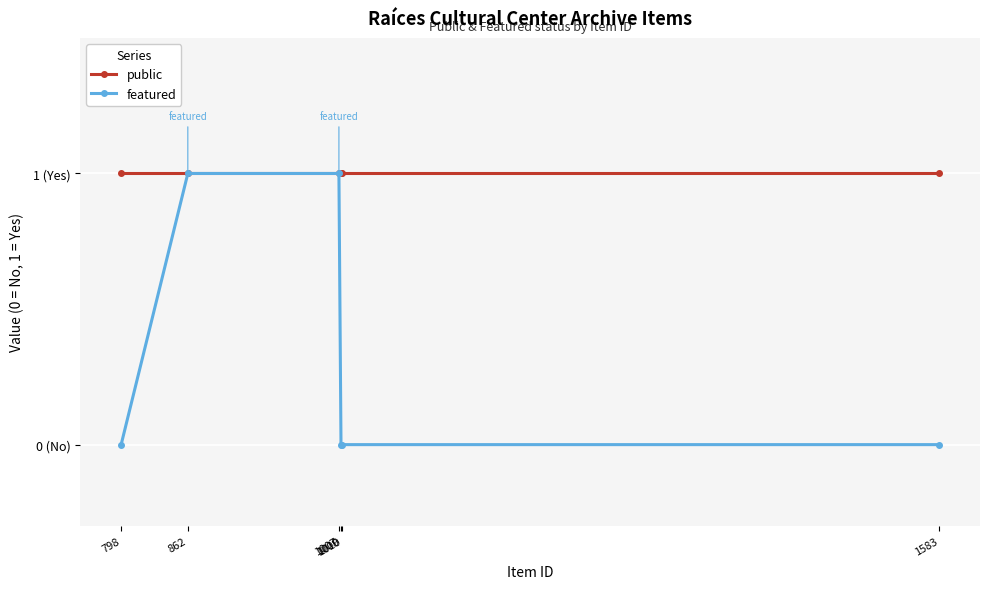

At which category is the sum across all series the highest?

862